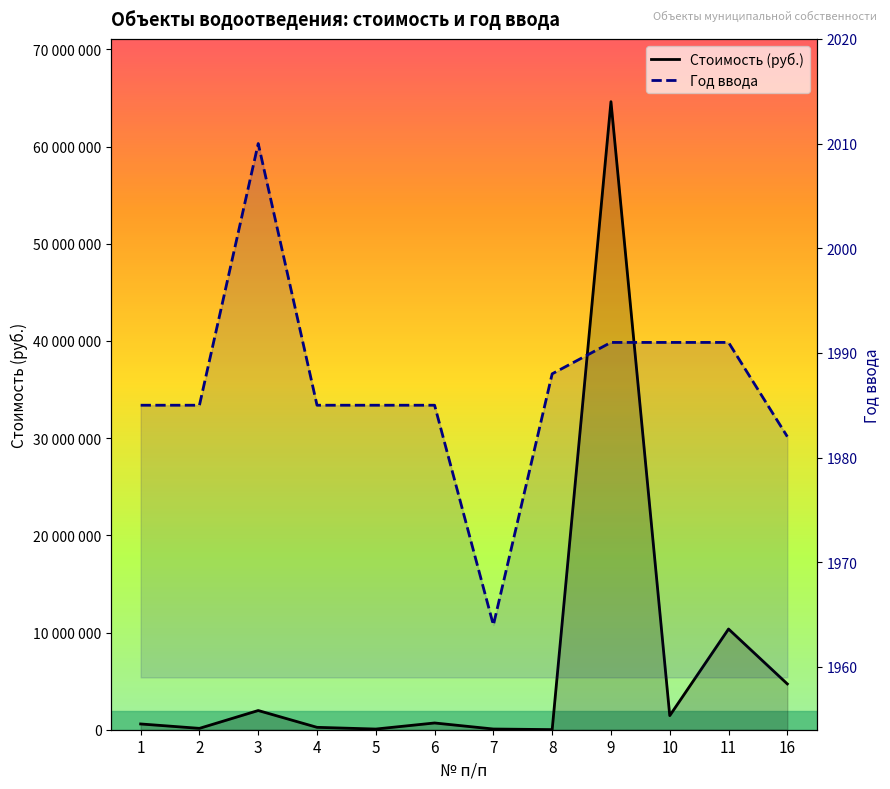

True or false: Стоимость (руб.) and Год ввода cross at least once.

False